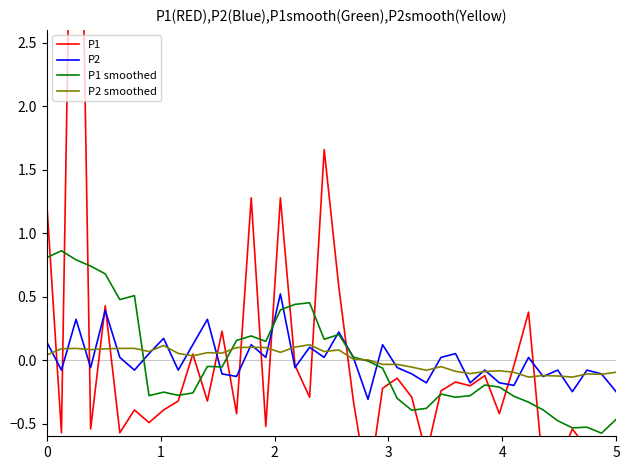

Which series ends up on top after the final intersection of P2 and P1?

P2